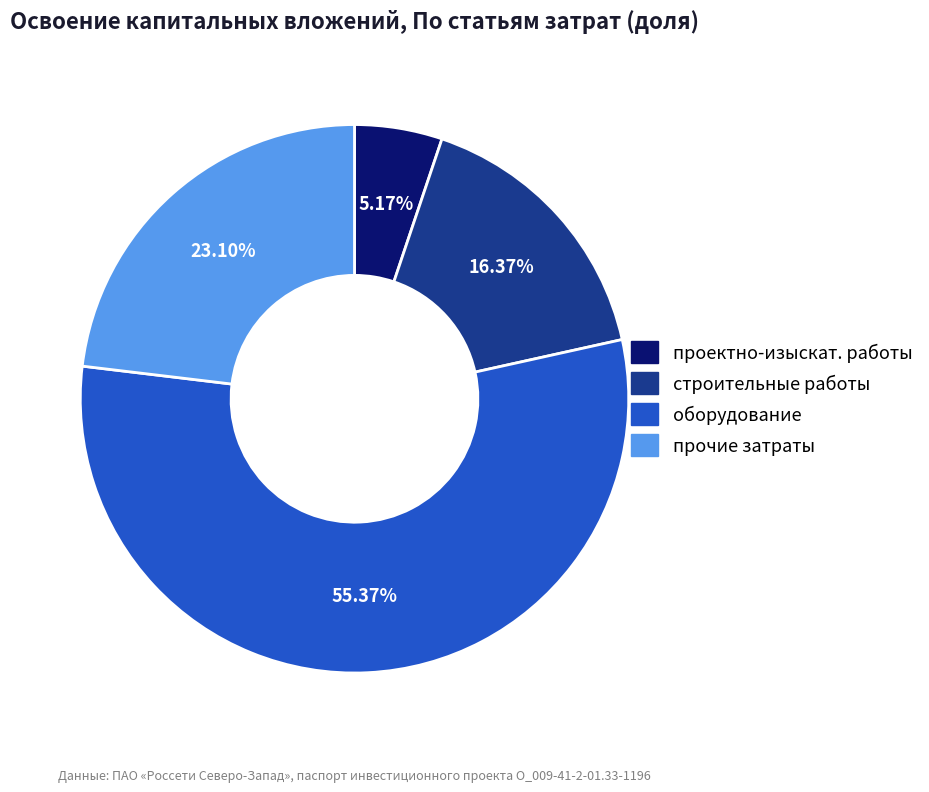

Does any single category account for the majority?

Yes